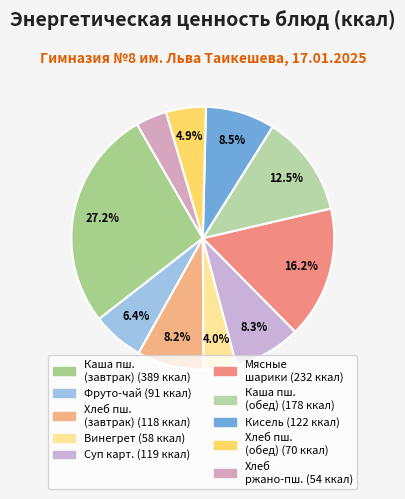

Count the number of slices in the pie.

10